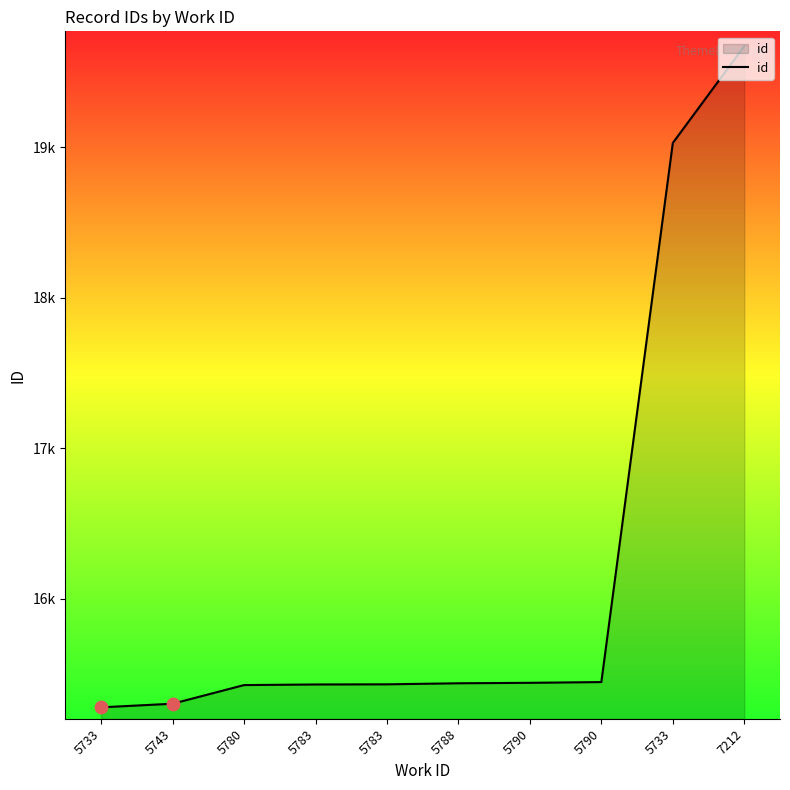

Approximately how many times larger is the value at 7212 compared to 5780?

1.3